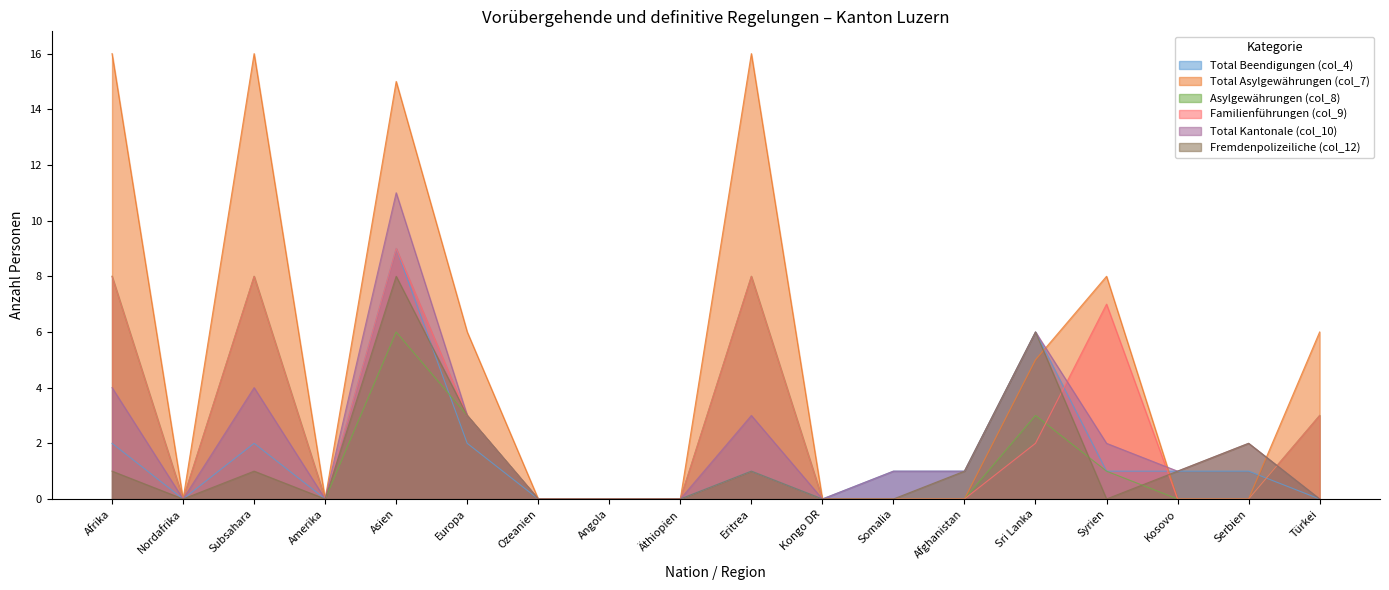

Does the chart display data point markers on the line(s)?

No